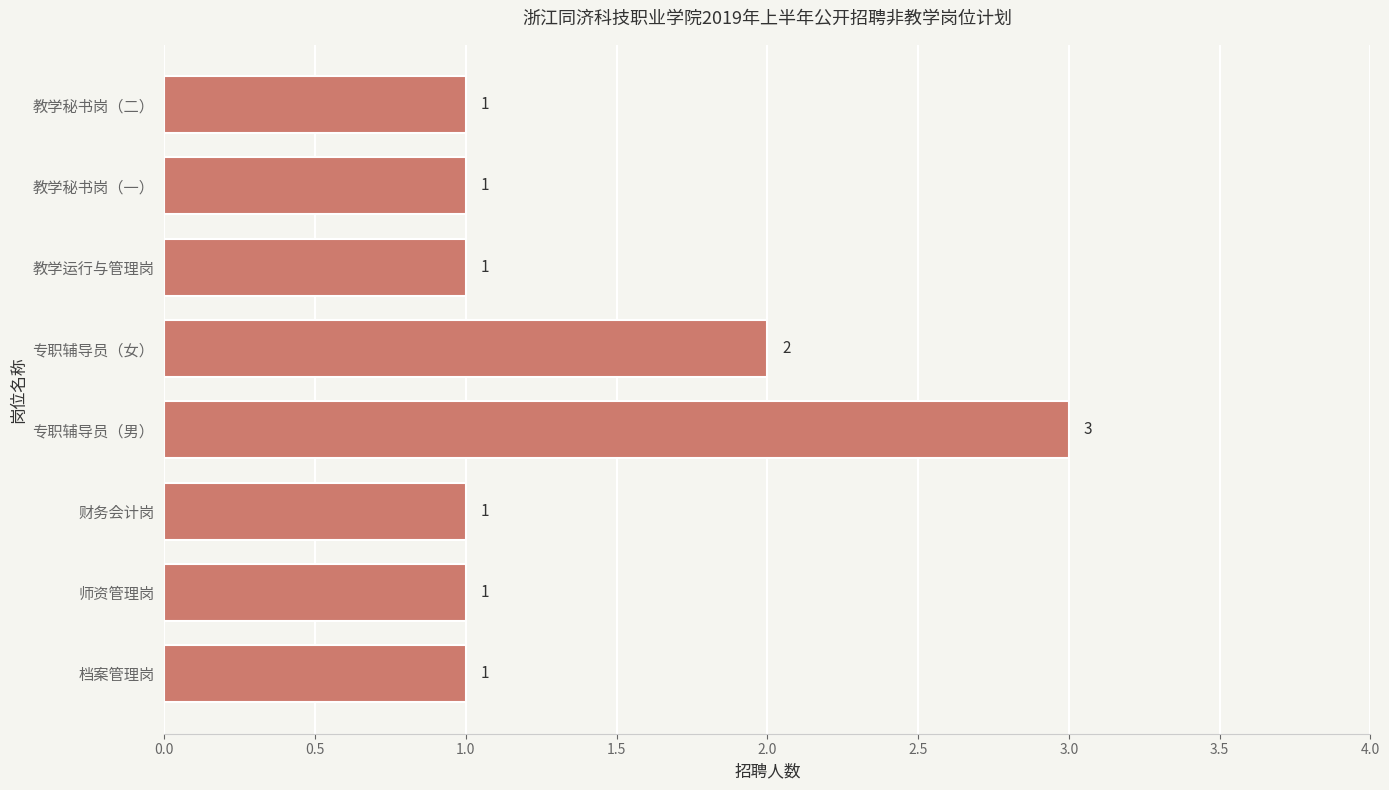

How many data points does each series have?

8